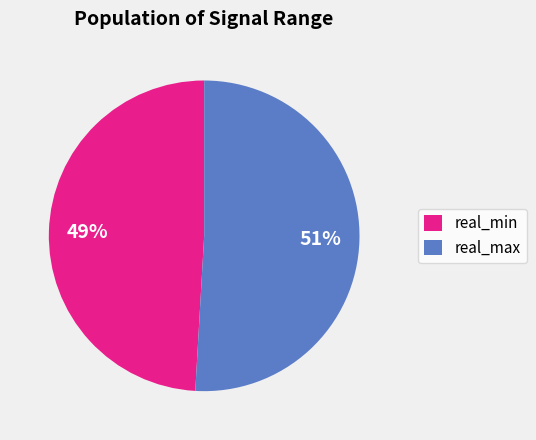

How many segments does this pie chart have?

2